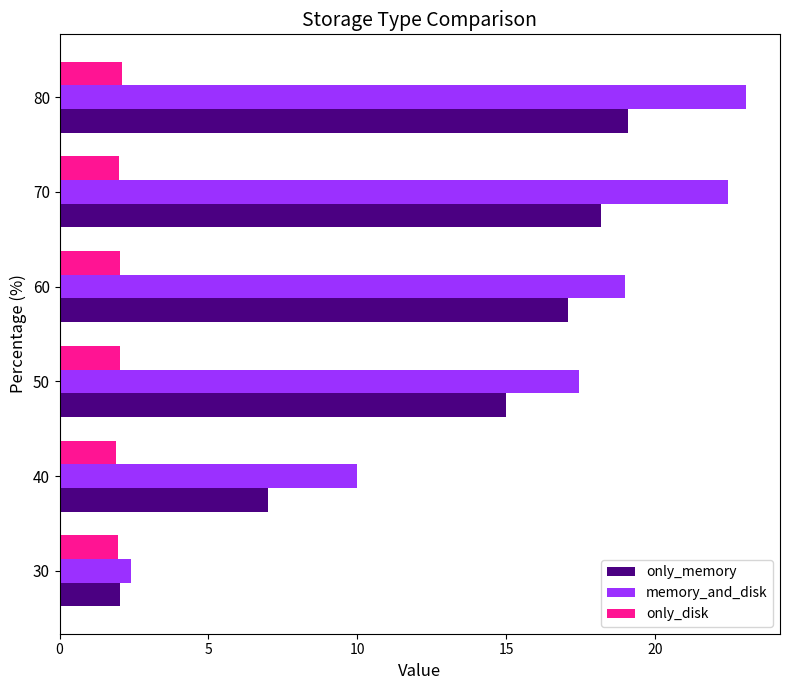

What is the minimum value shown in the chart?

1.9